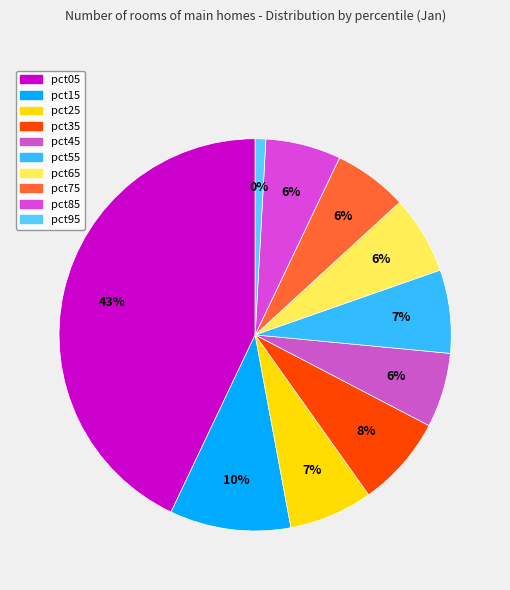

What is the smallest slice in the pie chart?

pct95